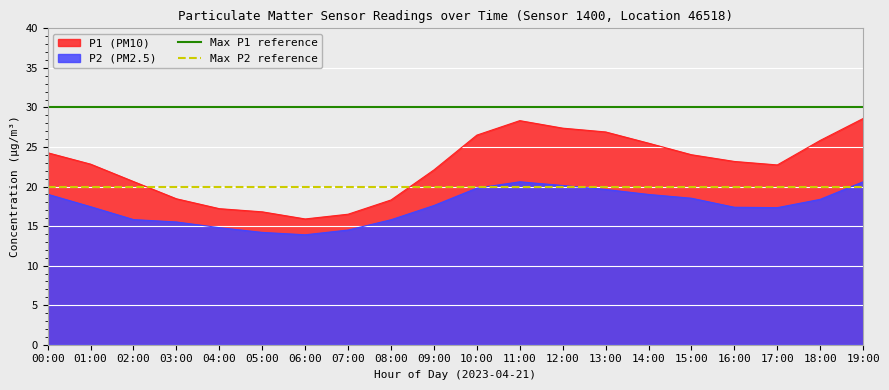

The P1 (PM10) series shows 24.0 at 15:00. True or false?

True